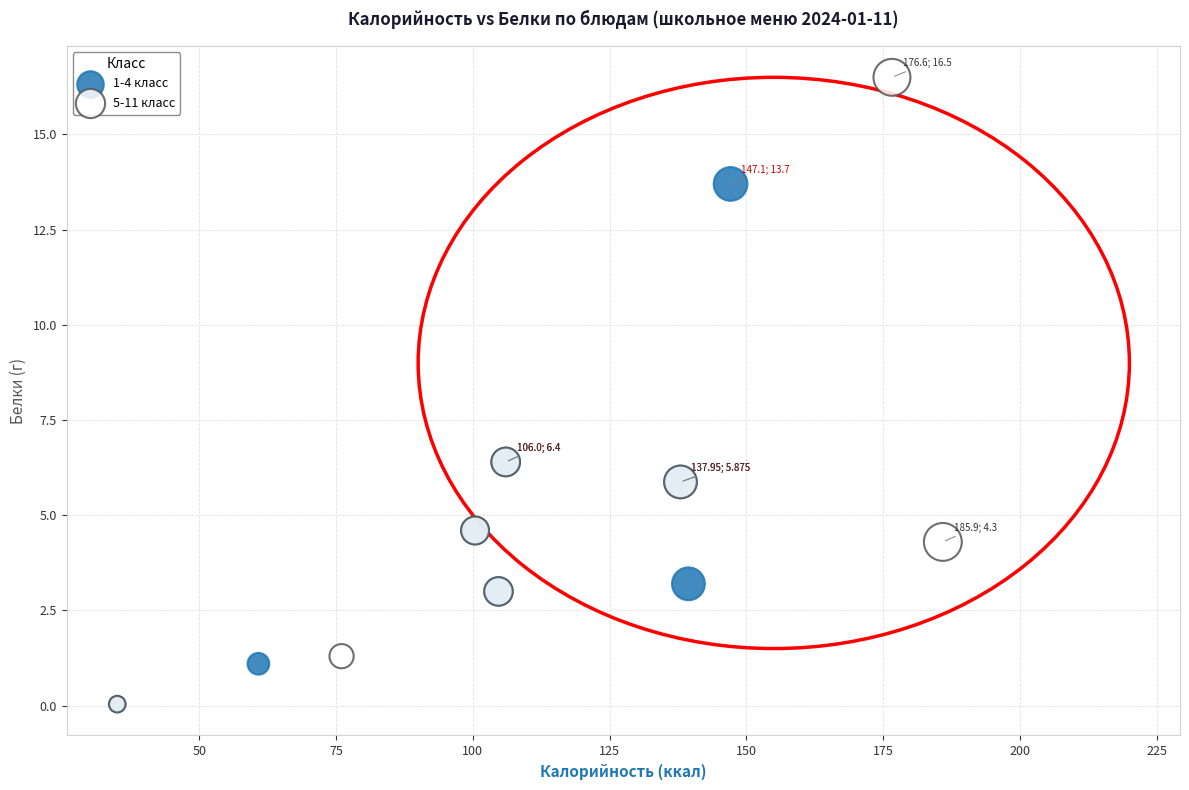

Which series has the largest Y range (max minus min)?

5-11 класс